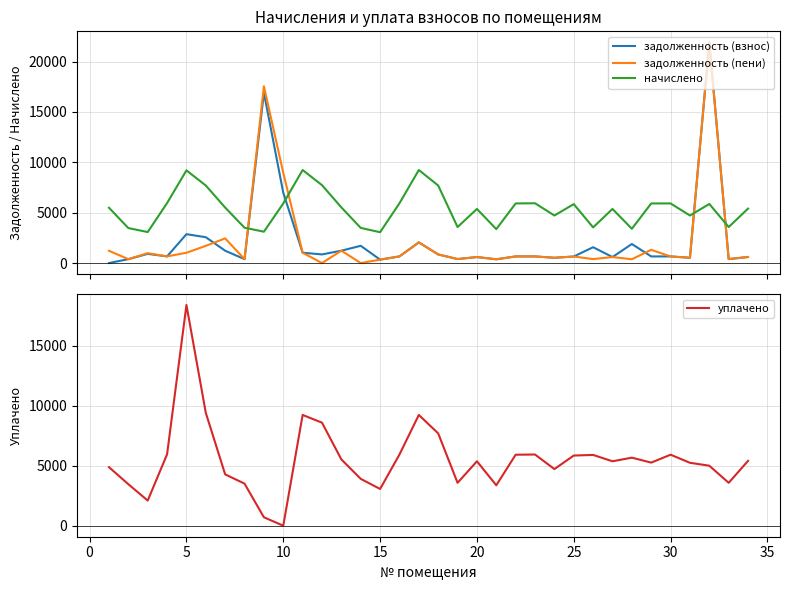

How many interior local peaks does the задолженность (взнос) series have?

11